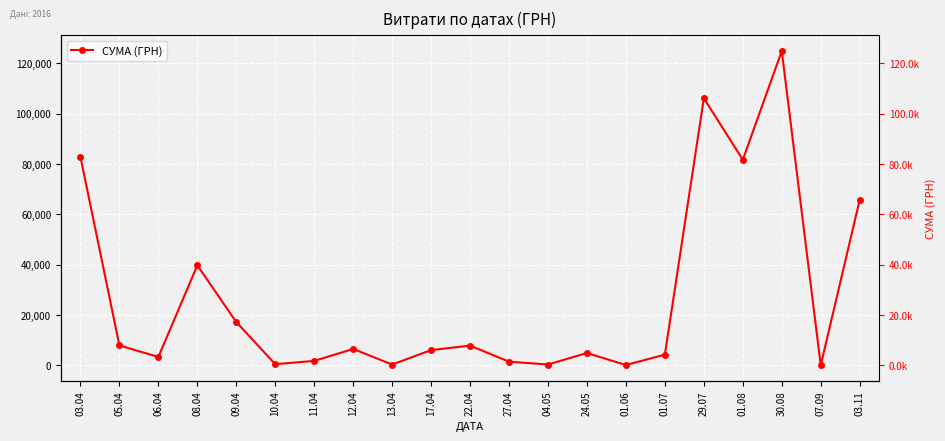

What is the change in value from 06.04 to 10.04?

-2882.6